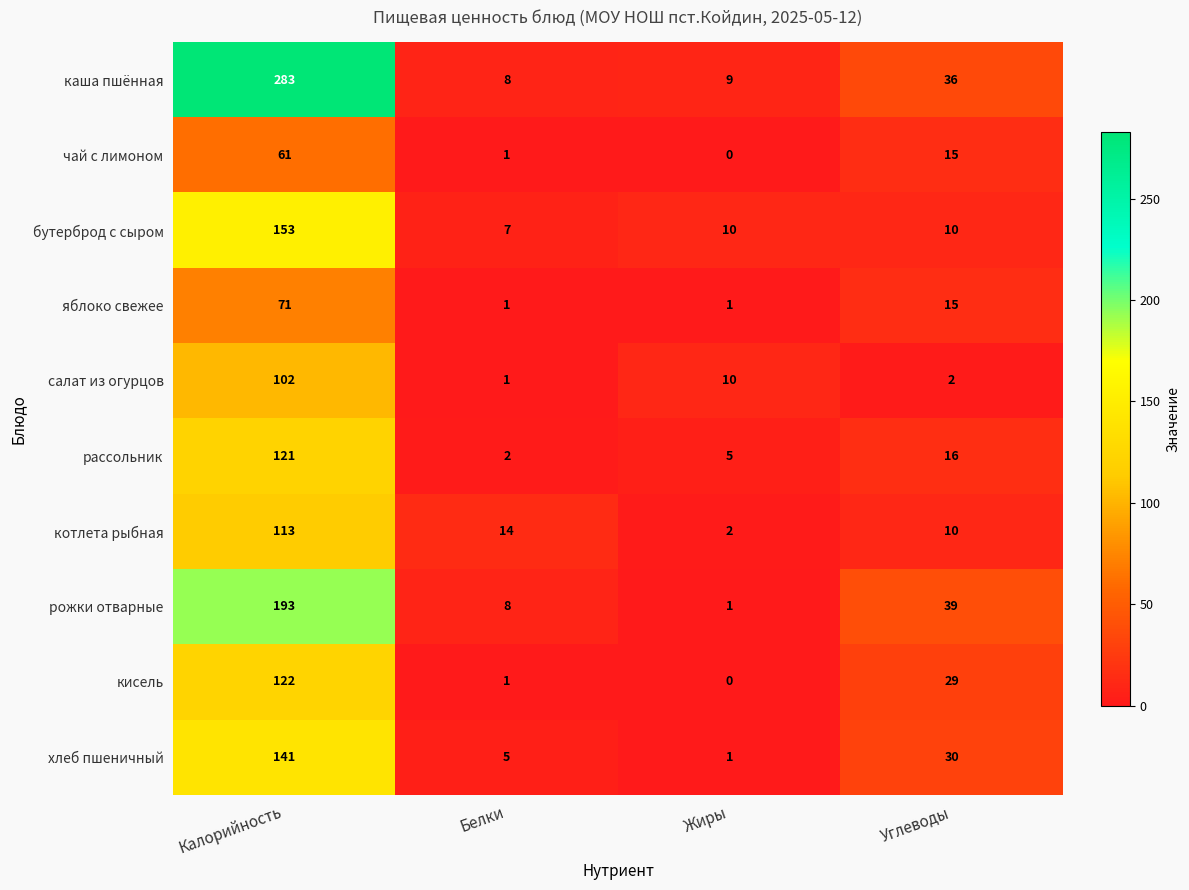

What is the sum of the салат из огурцов values at Углеводы and Жиры?

12